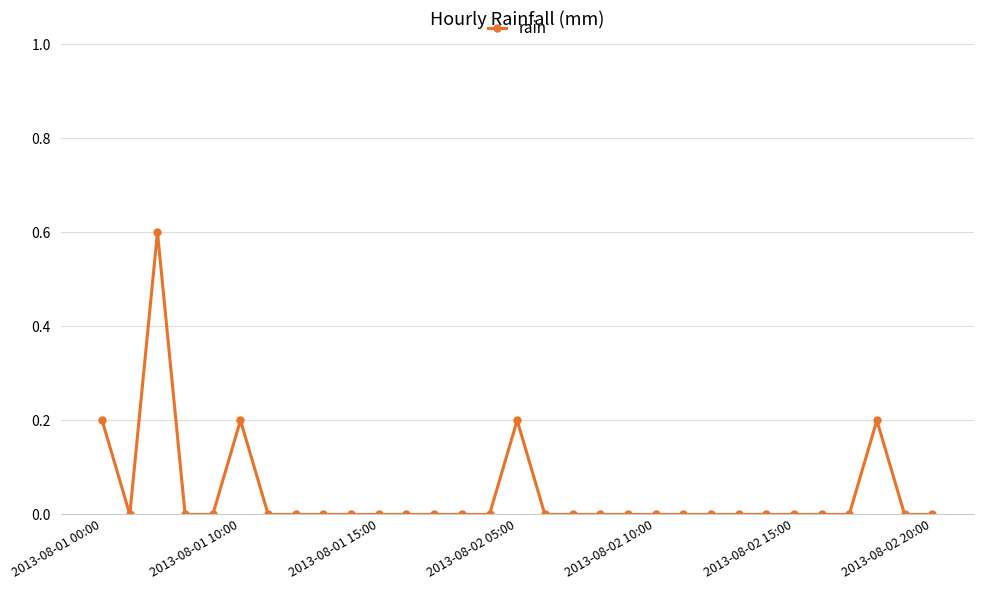

What is the maximum value shown in the chart?

0.6